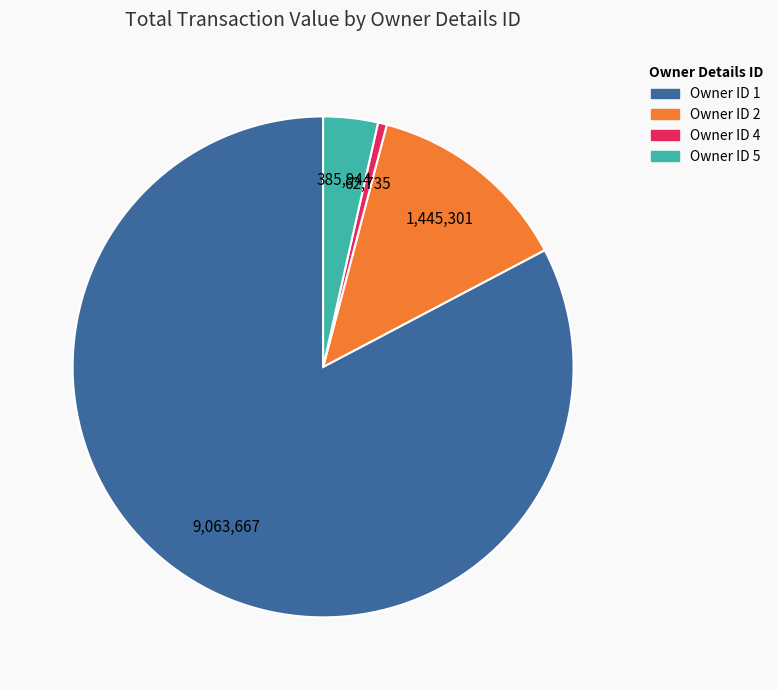

How many segments does this pie chart have?

4